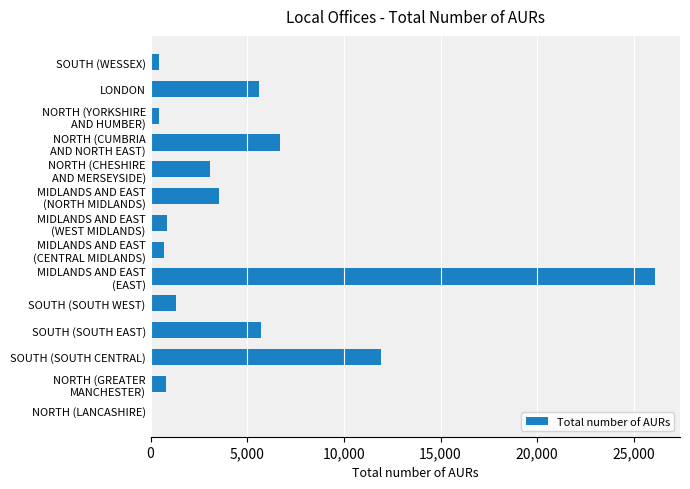

Is it true that the value at SOUTH (SOUTH WEST) is 1325?

True